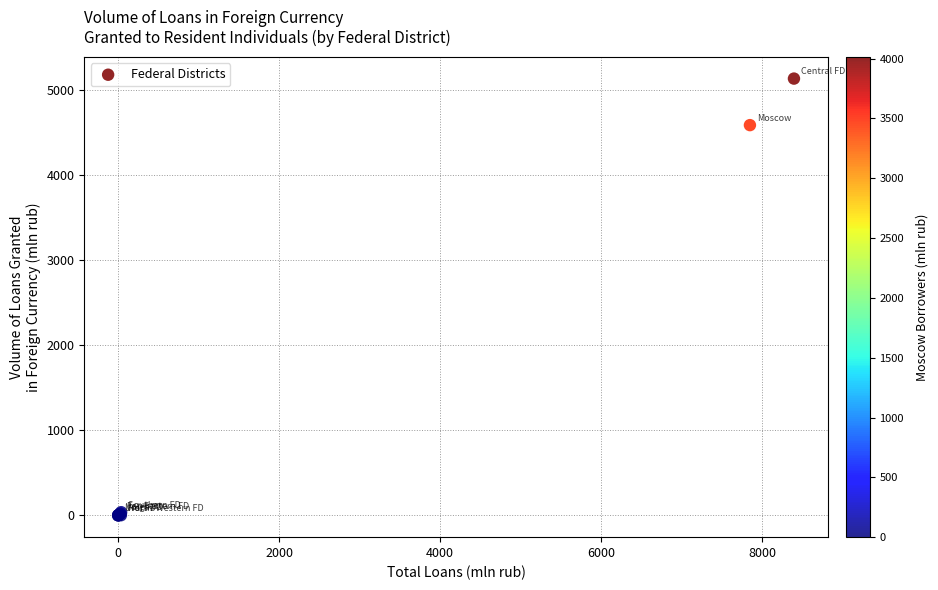

What Y value in the scatter plot is closest to 2566?

4586